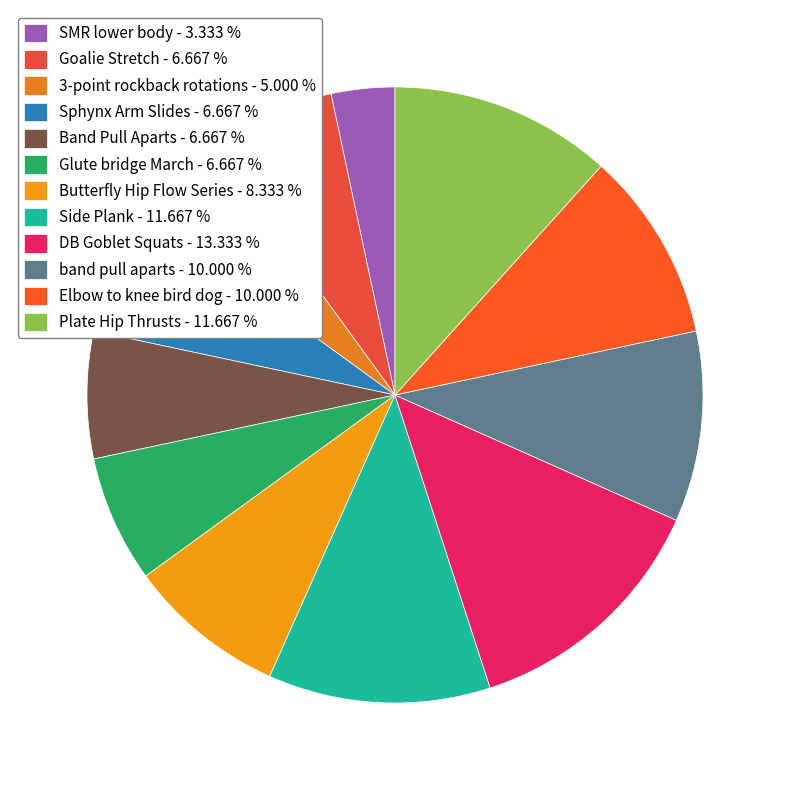

Which slice is the largest?

DB Goblet Squats